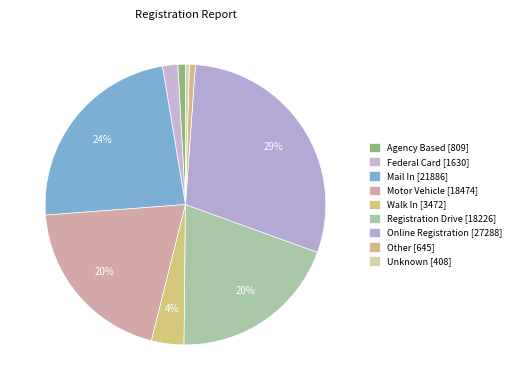

How many segments does this pie chart have?

9